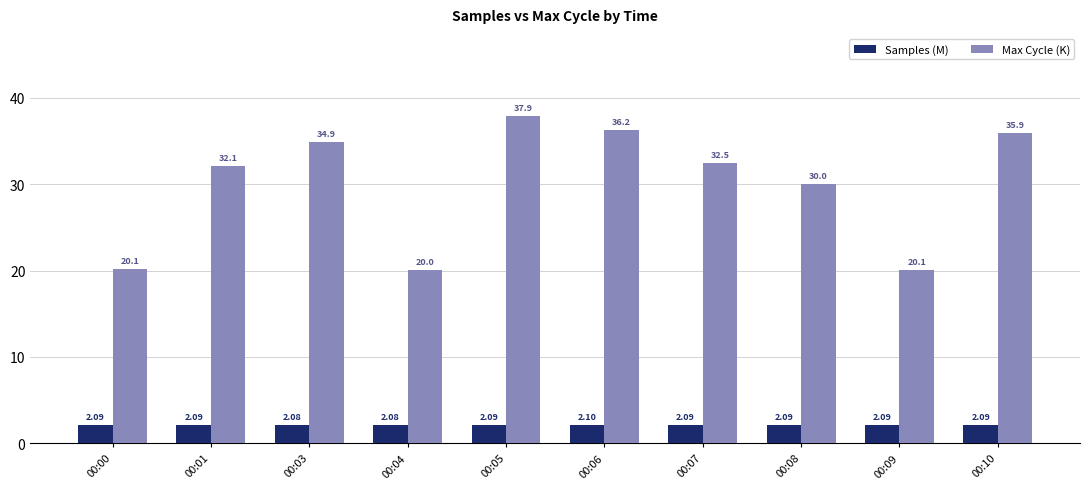

At how many categories does at least one series exceed 6?

10